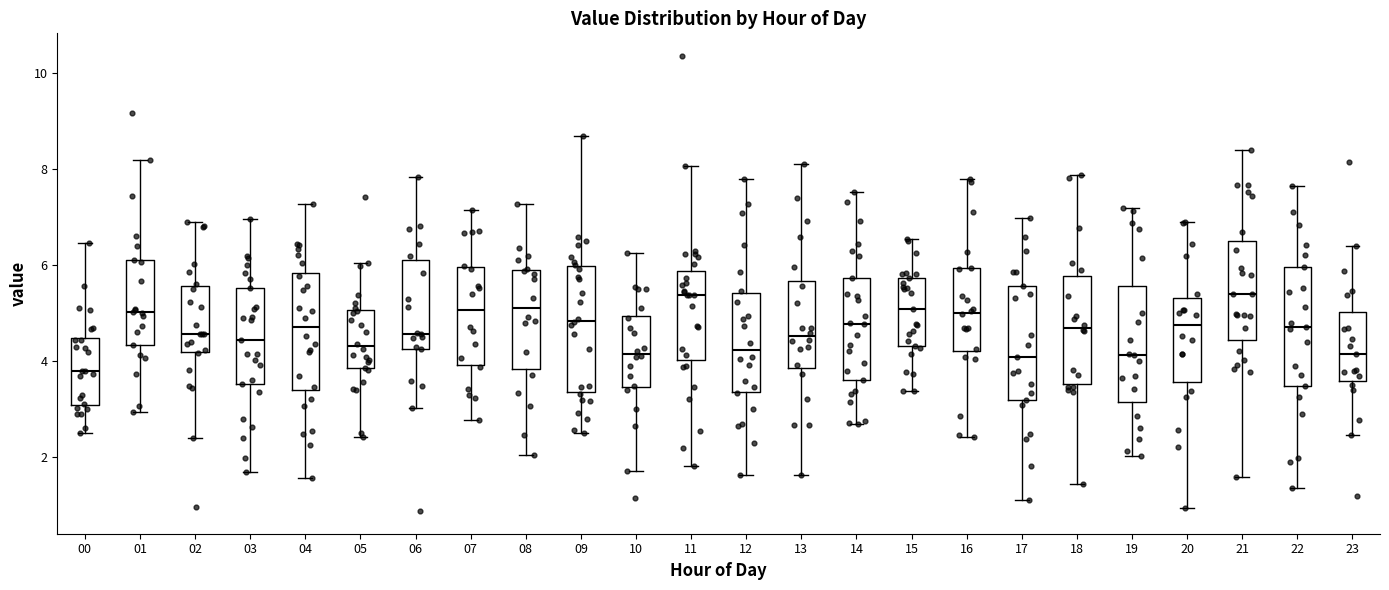

Which box's median line is the lowest?

00